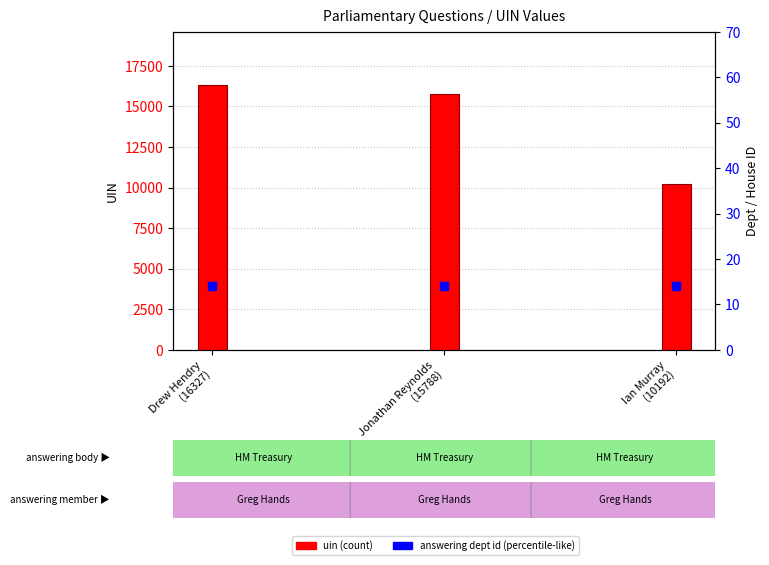

At how many categories does at least one series exceed 7776?

3